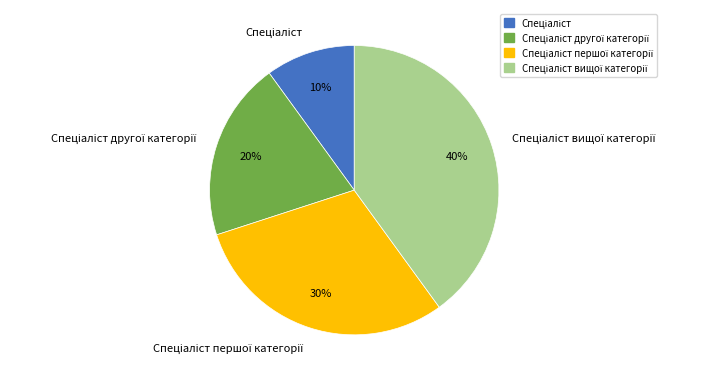

Is there a majority slice in this chart?

No